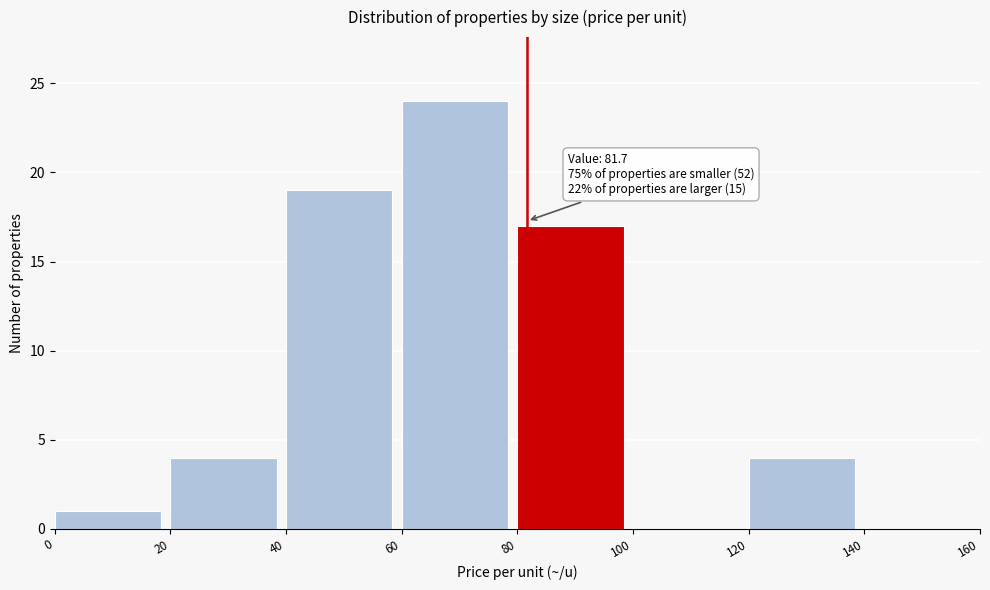

Which range on the x-axis has the tallest bar?

60 to 80